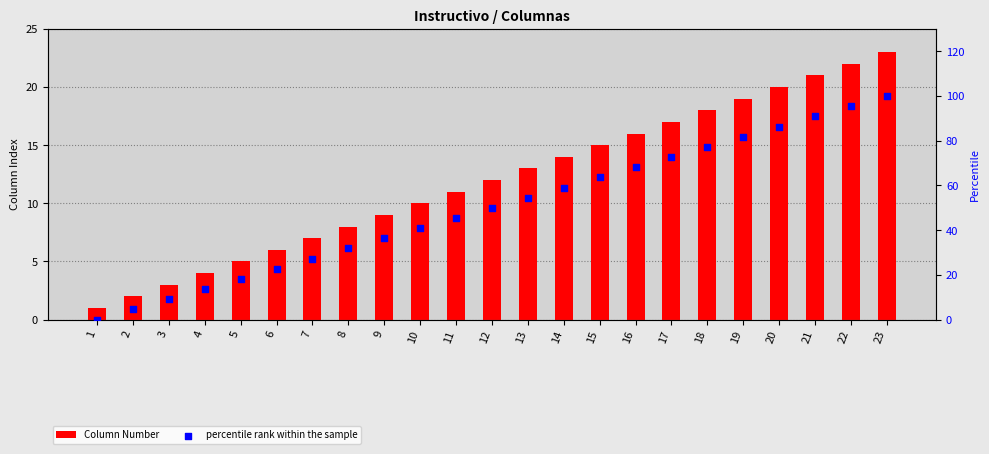

At which category is the sum across all series the highest?

23